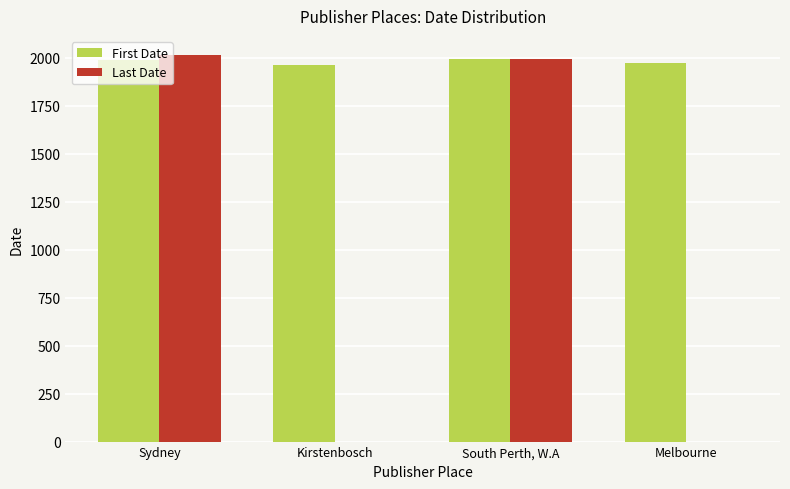

Rank the categories by First Date value from lowest to highest.

Kirstenbosch, Melbourne, Sydney, South Perth, W.A